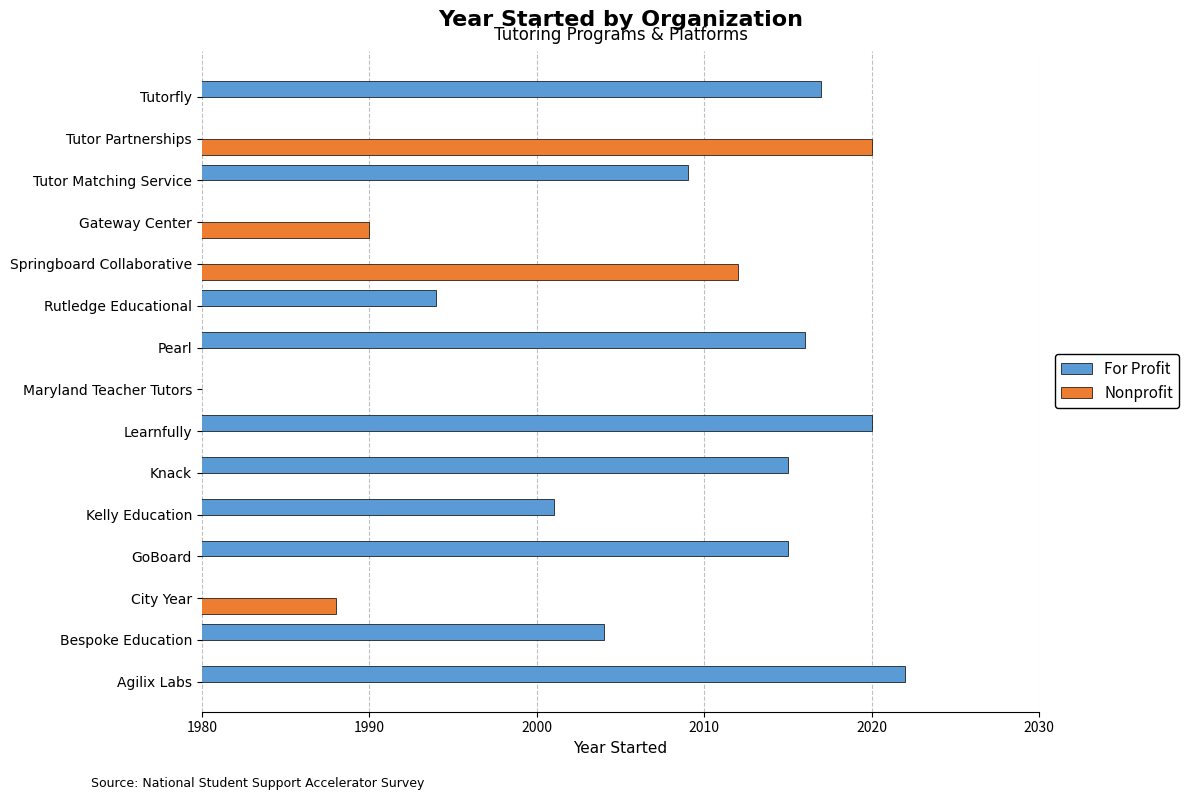

How many positive values does the For Profit series have?

10